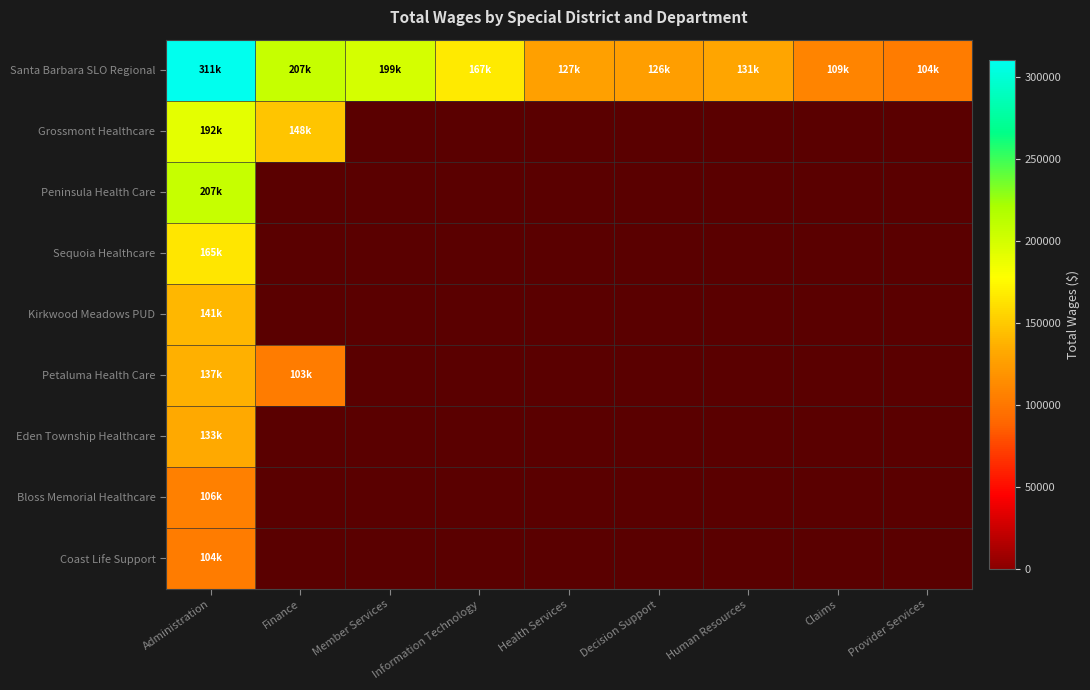

At Provider Services, list the series in order from smallest to largest.

Santa Barbara SLO Regional, Grossmont Healthcare, Peninsula Health Care, Sequoia Healthcare, Kirkwood Meadows PUD, Petaluma Health Care, Eden Township Healthcare, Bloss Memorial Healthcare, Coast Life Support